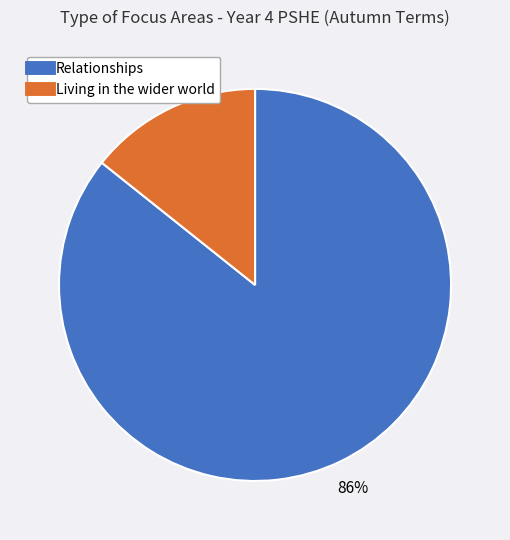

How many segments does this pie chart have?

2